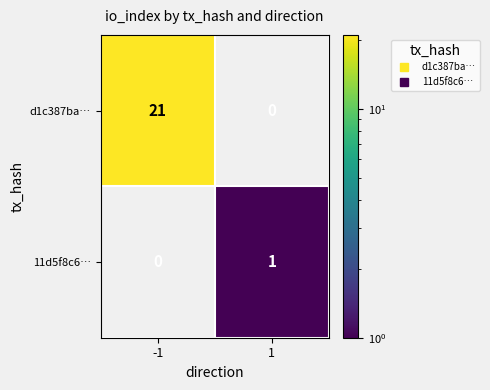

Reading left to right, transcribe all the data shown in this chart.

d1c387ba…: 21	0
11d5f8c6…: 0	1